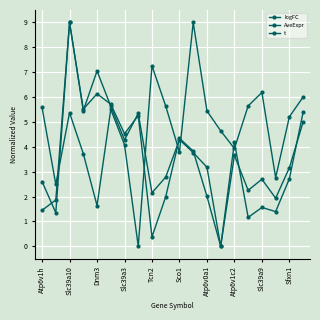

How many positive values does the logFC series have?

19